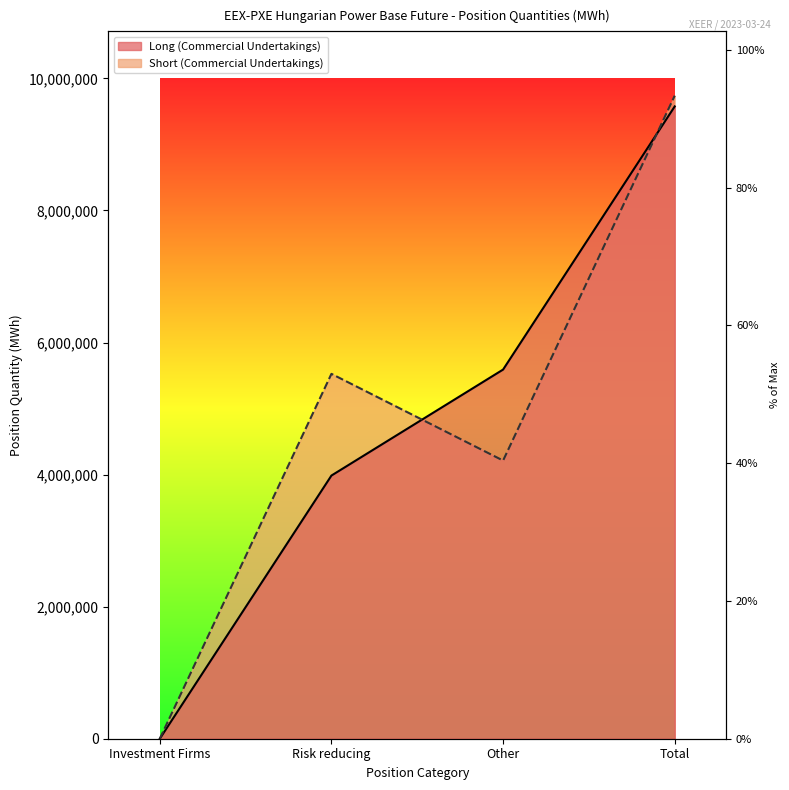

Which series changed the most between Risk reducing and Total?

Long (Commercial Undertakings)